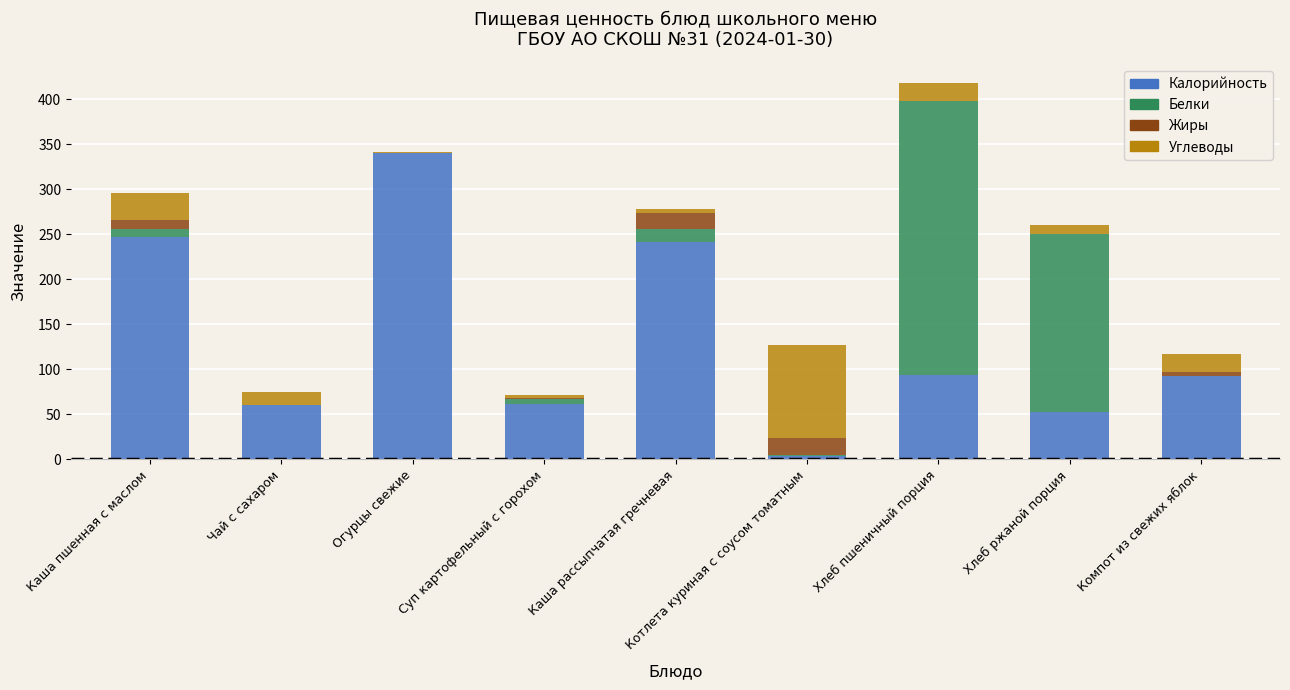

At which category is the sum across all series the highest?

Хлеб пшеничный порция